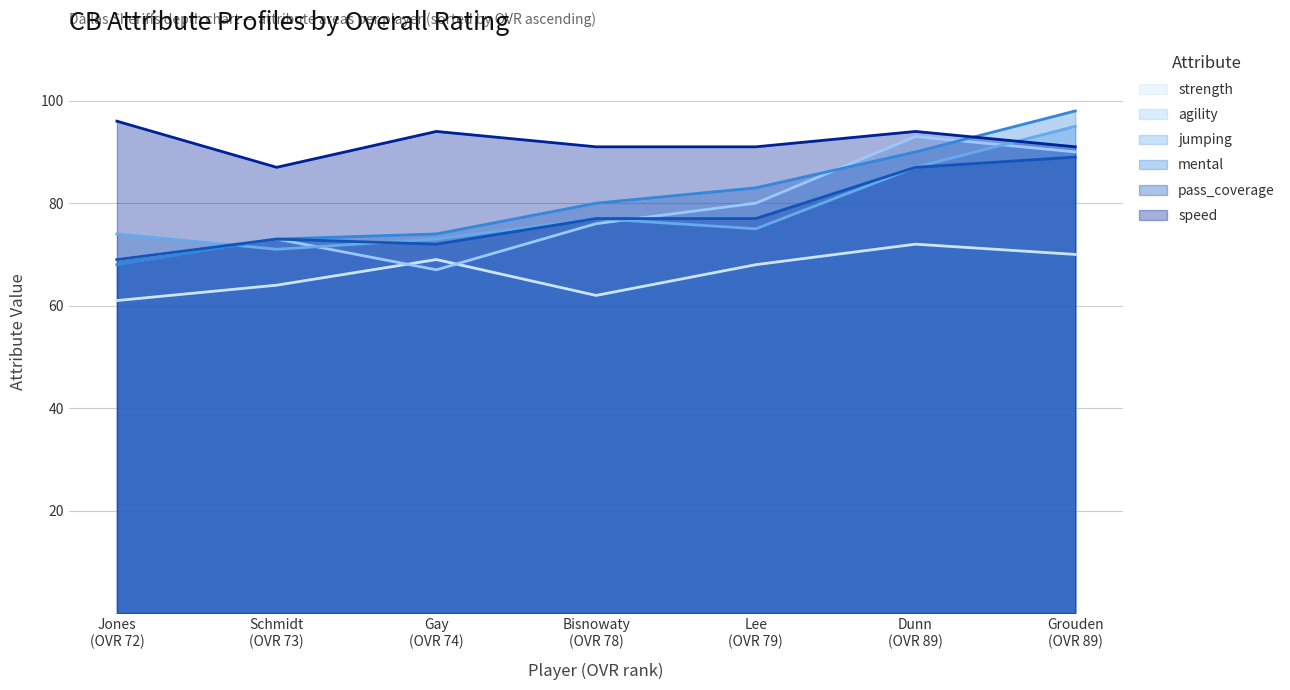

True or false: strength and agility intersect in this chart.

True